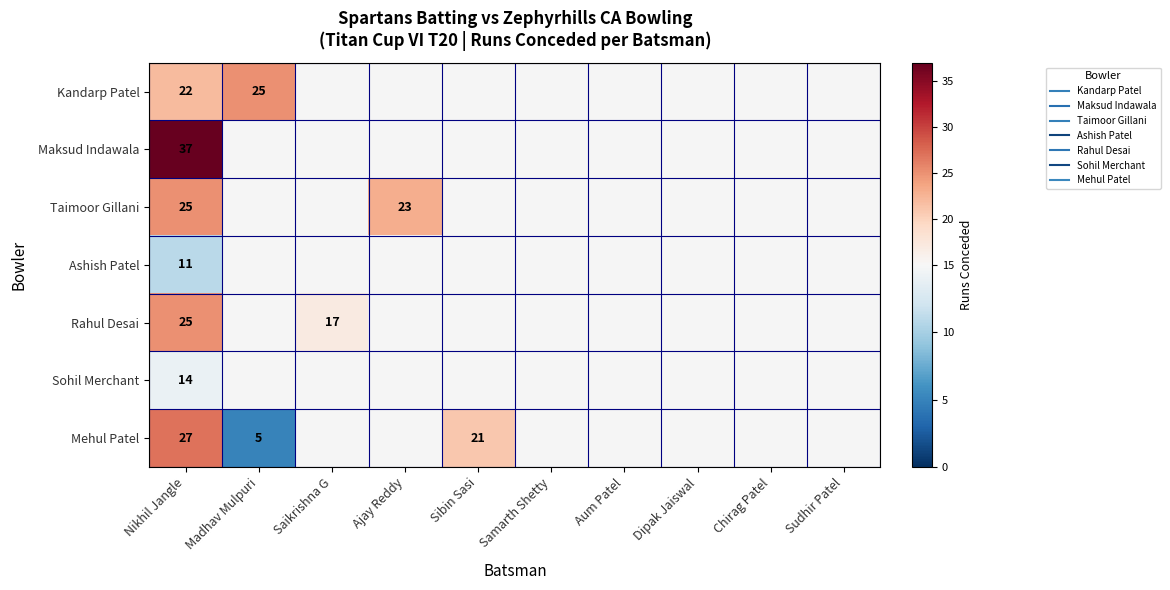

What is the difference between the maximum and minimum values in the Rahul Desai series?

8.0